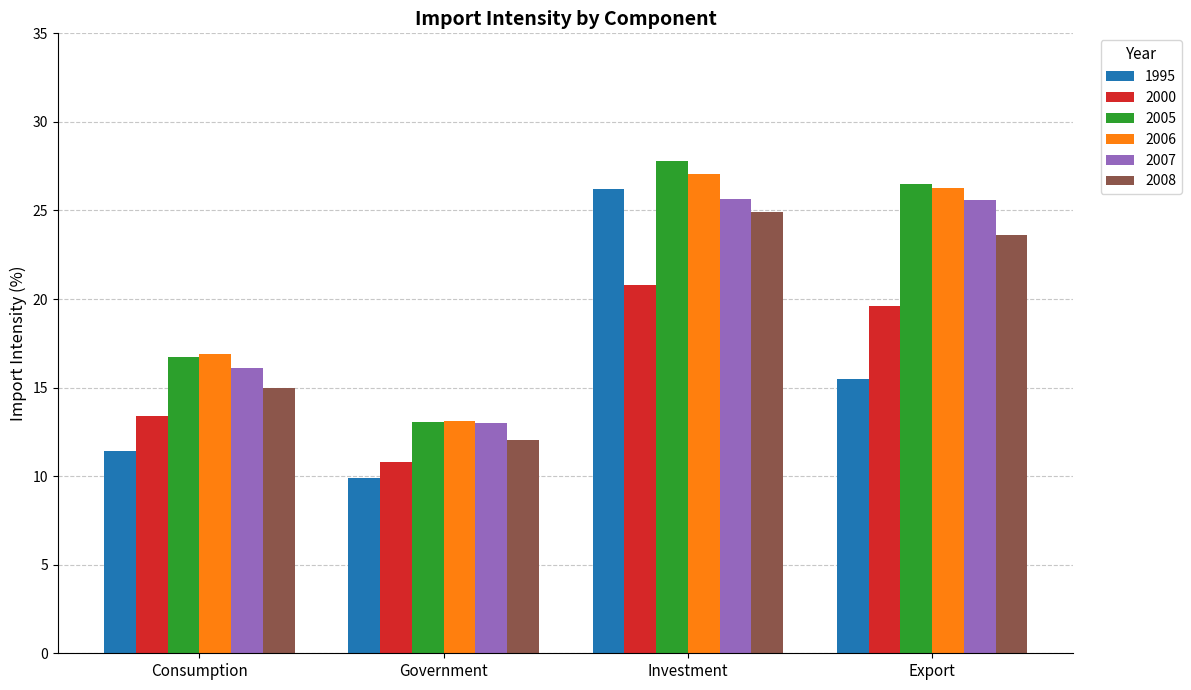

At which label does 2007 first exceed 25?

Investment